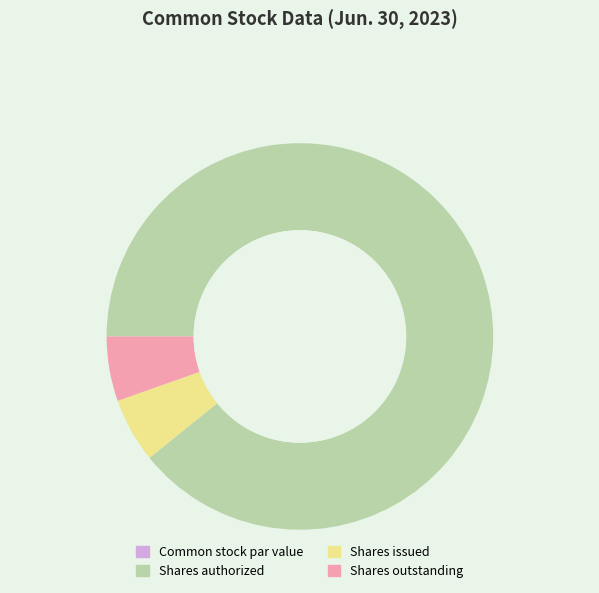

Is the sum of Shares issued and Shares authorized greater than half?

Yes